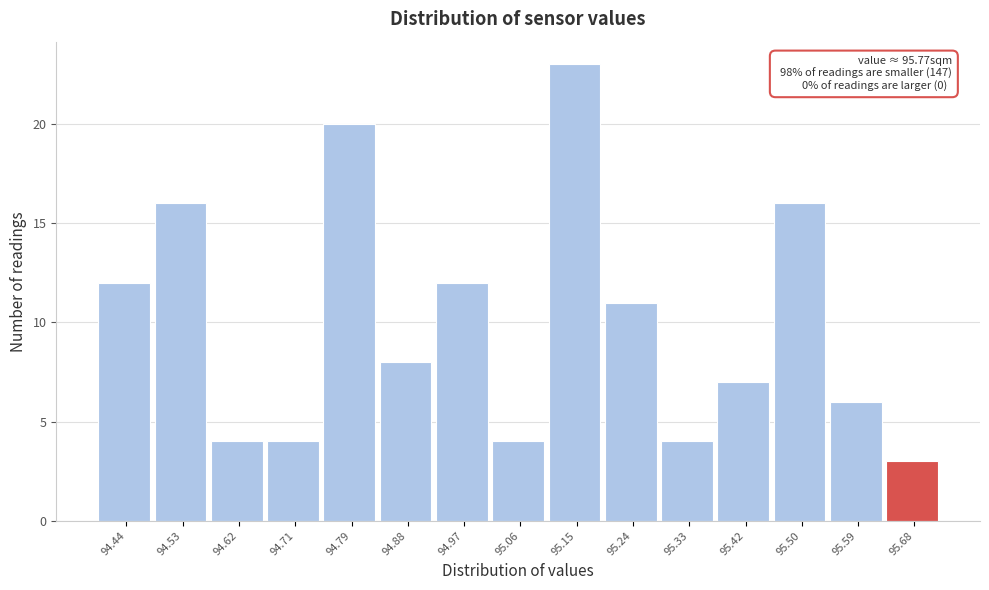

Reading left to right, what are all the values shown in this chart?

94.44=12	94.53=16	94.62=4	94.71=4	94.79=20	94.88=8	94.97=12	95.06=4	95.15=23	95.24=11	95.33=4	95.42=7	95.50=16	95.59=6	95.68=3